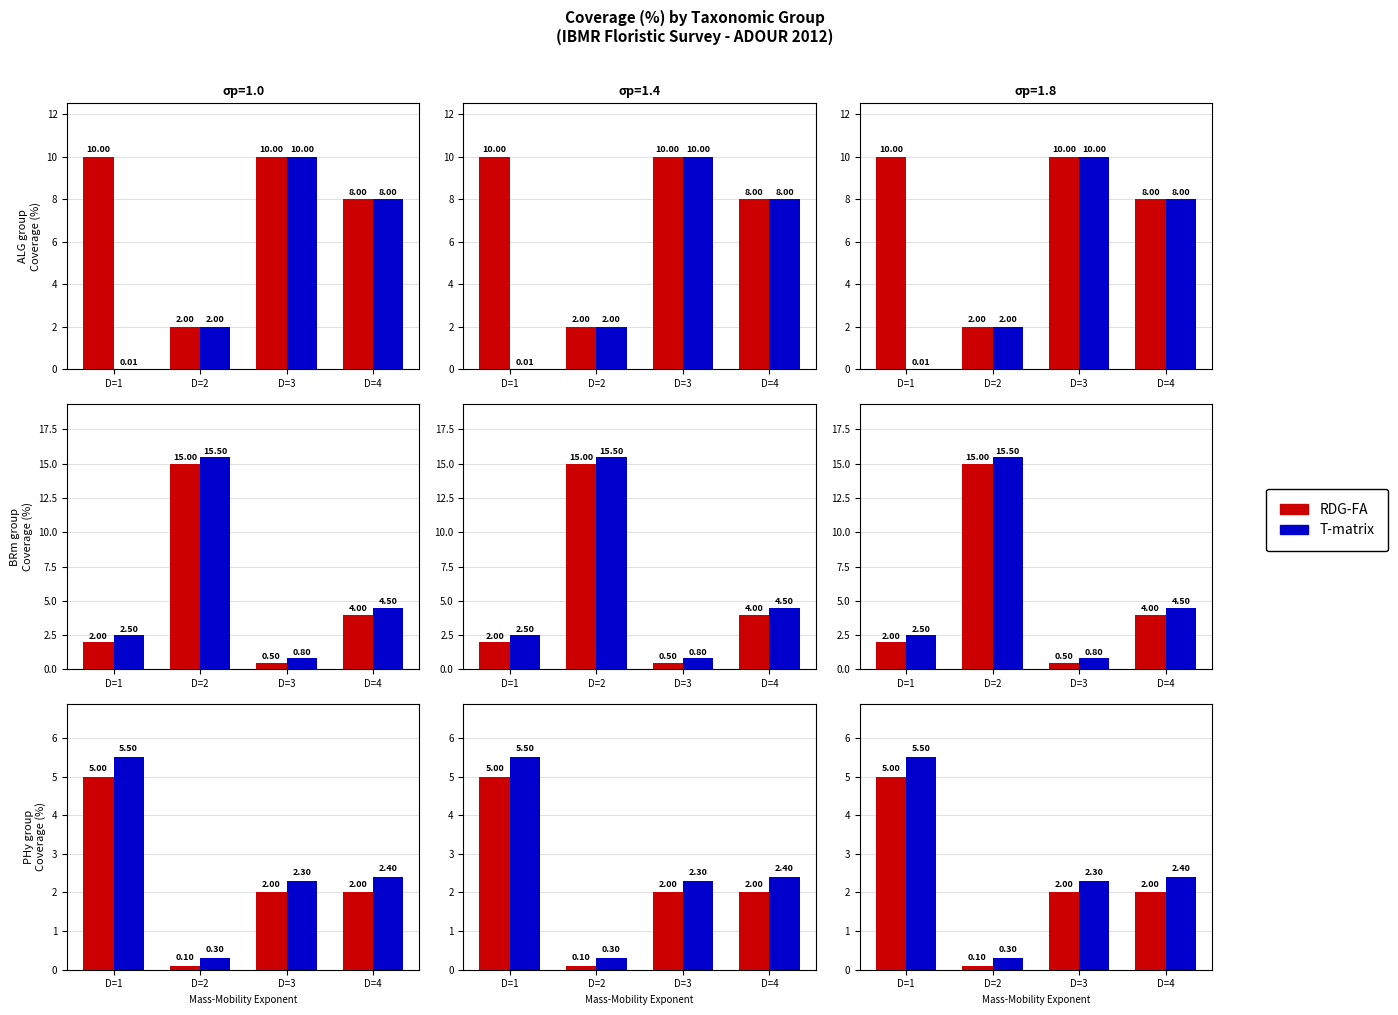

What is the value of the T-matrix bar at the 4th from the left?

2.4